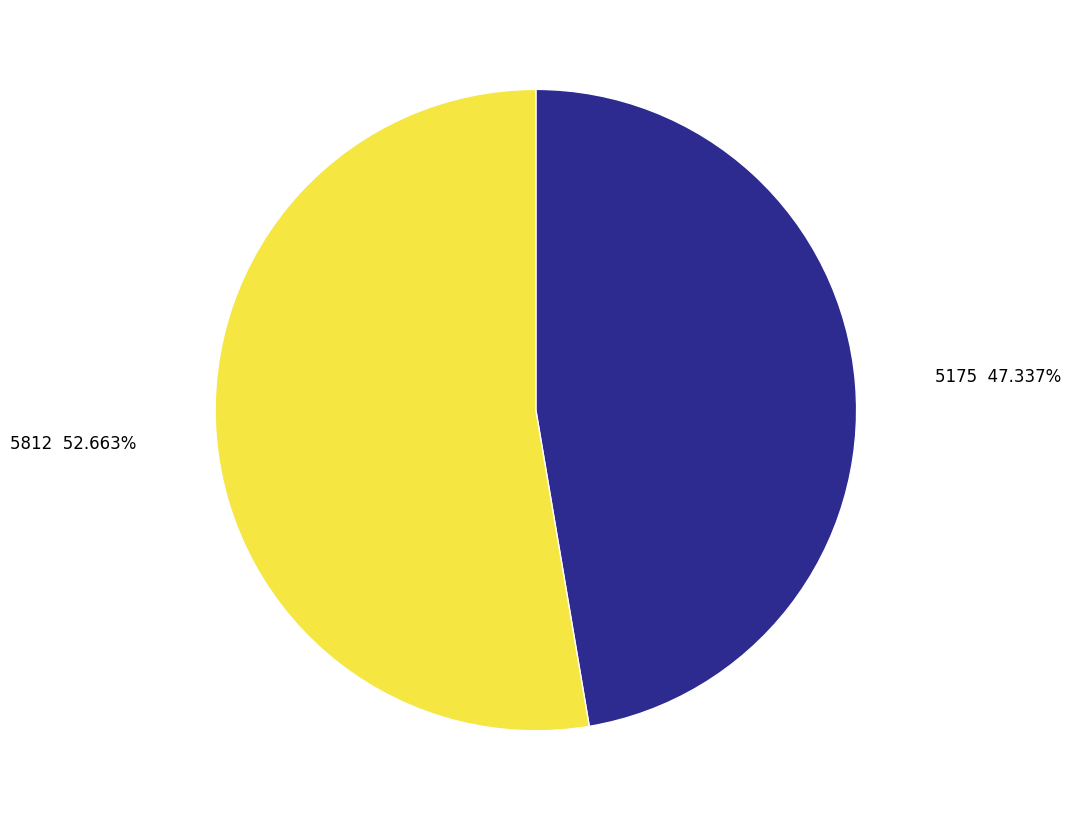

Is there a majority slice in this chart?

Yes